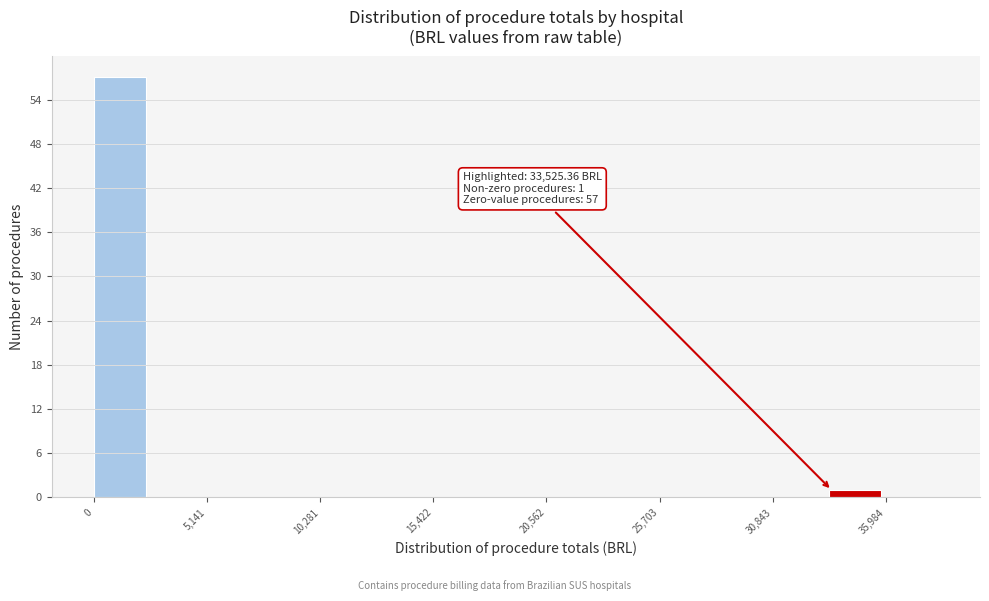

Read against the x-axis, roughly where is the centre of the tallest bar?

1000